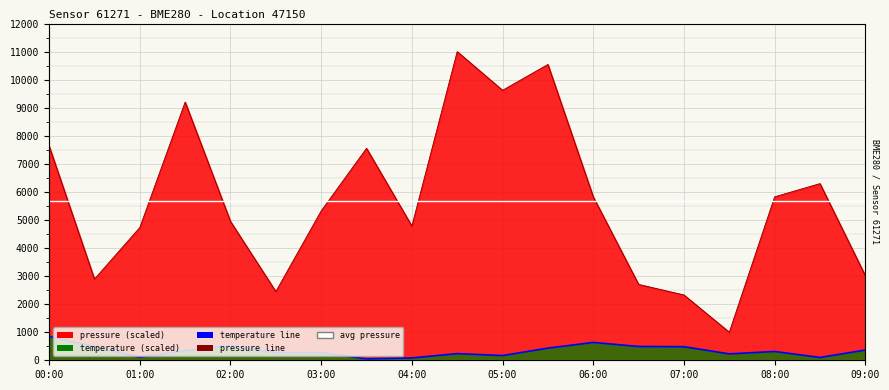

At which category does pressure reach its first local peak?

01:30